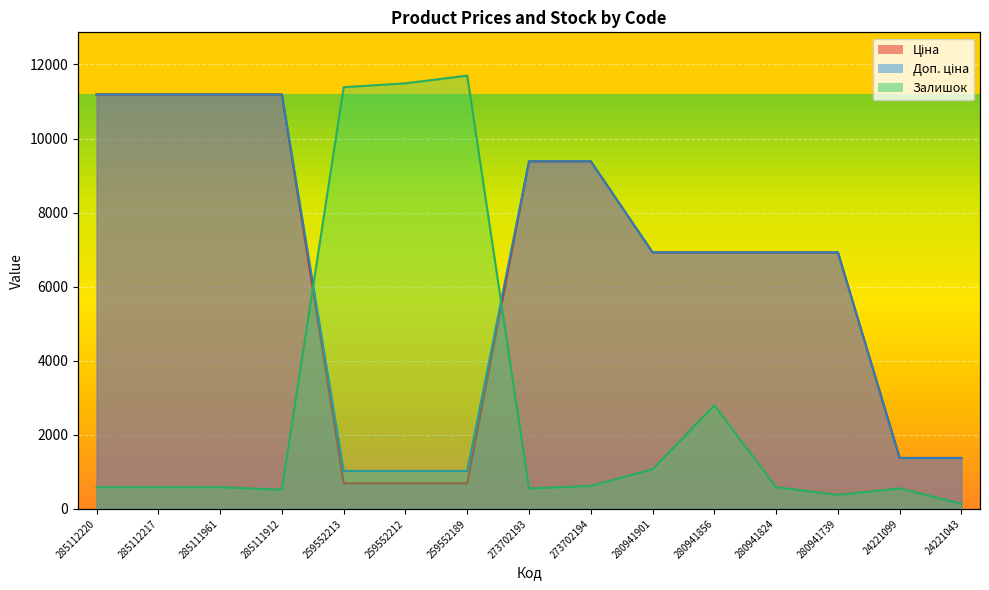

What are all the series names shown in the legend?

Ціна, Доп. ціна, Залишок